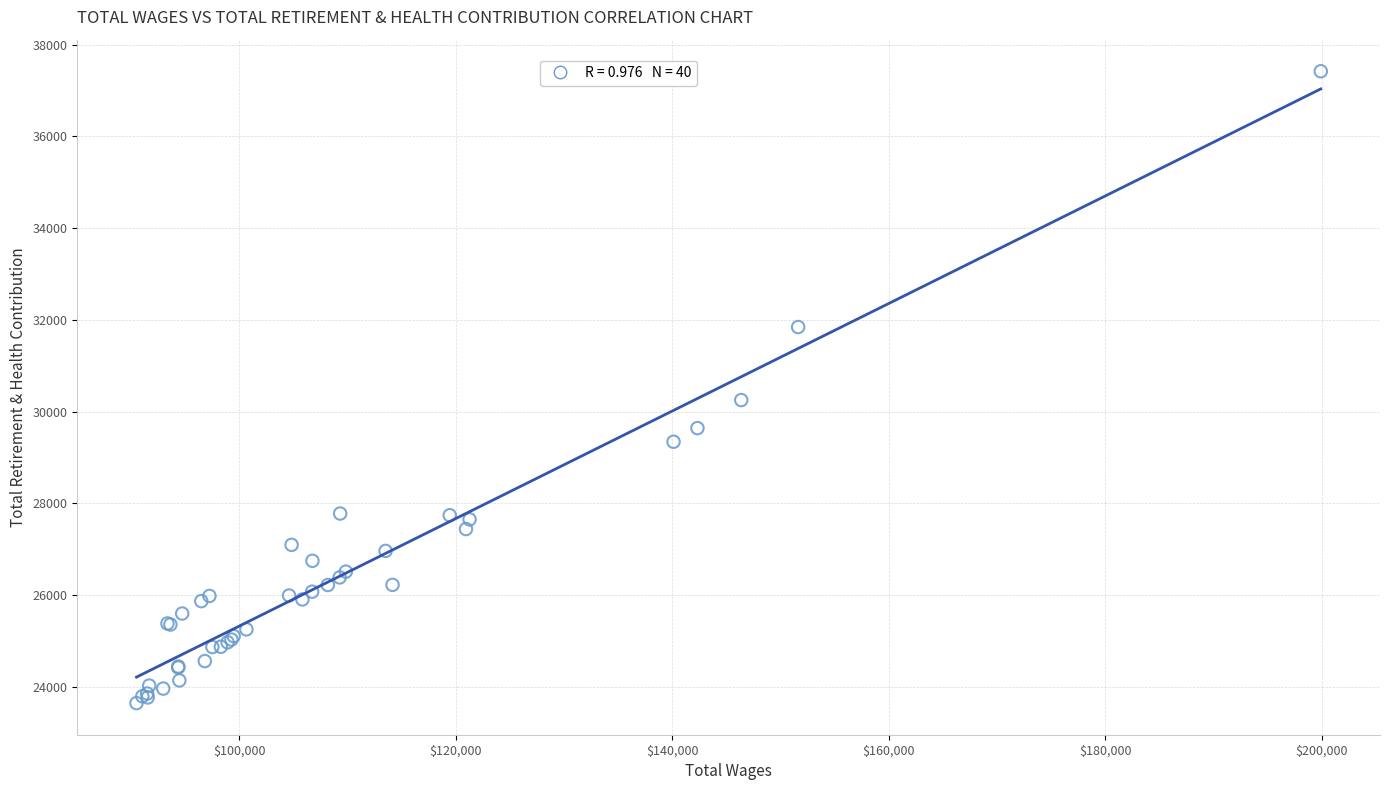

What Y value in the scatter plot is closest to 30532?

30252